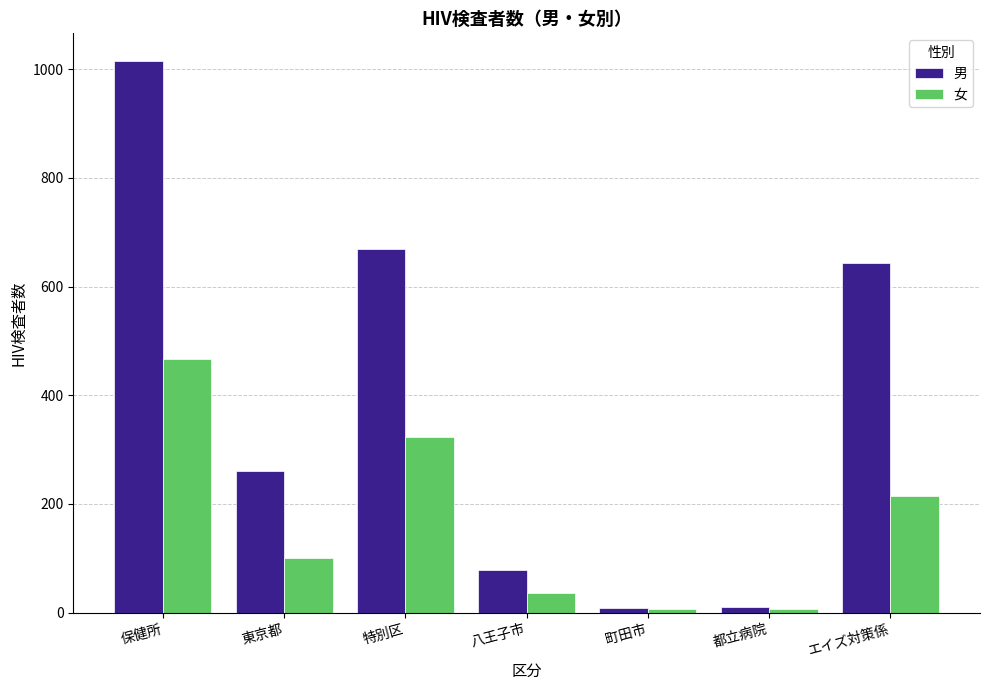

Which label corresponds to the largest value in the chart?

保健所